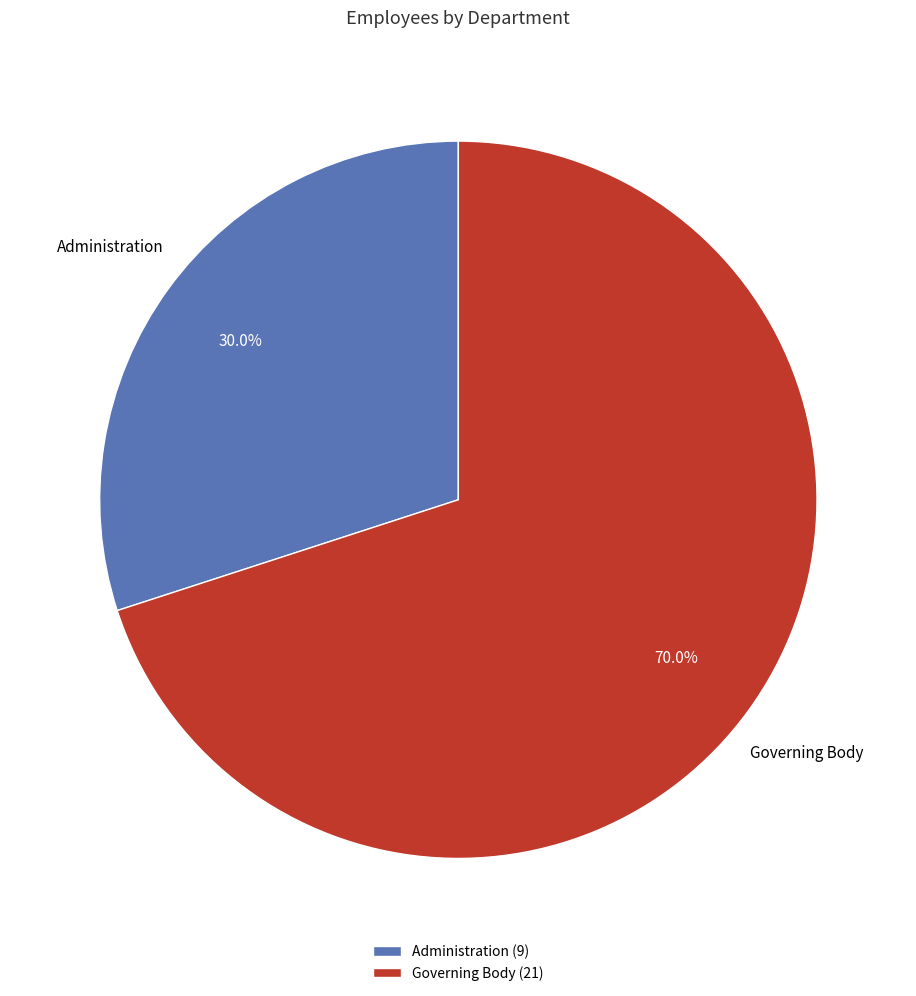

Is Administration the majority of the pie?

No